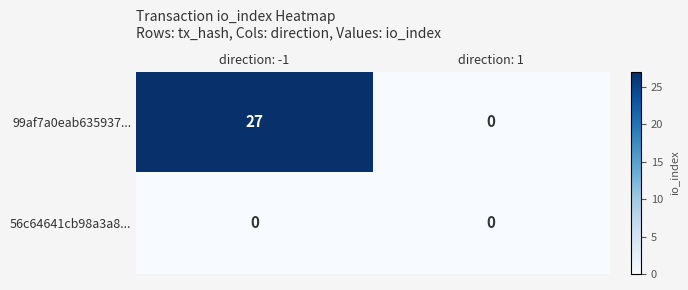

What is the spread (max minus min) of values at direction: -1?

27